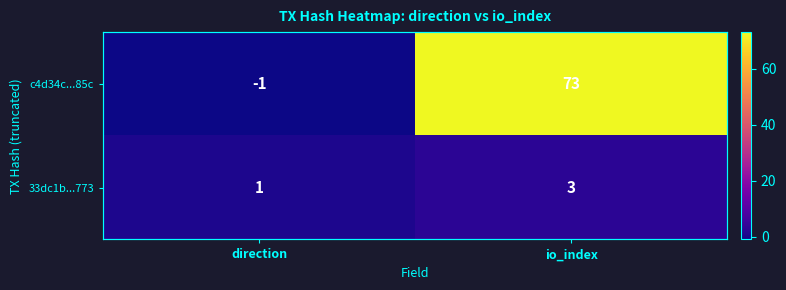

What is the total value across all series at io_index?

76